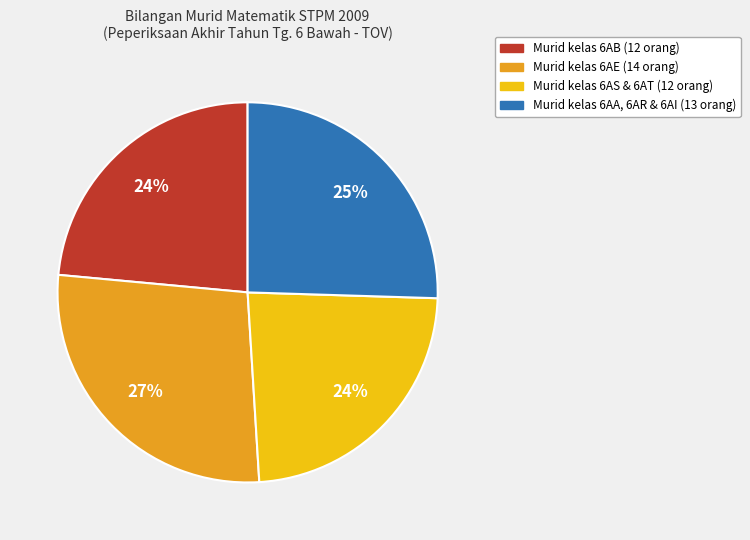

To the nearest percent, what is the average slice percentage?

25%